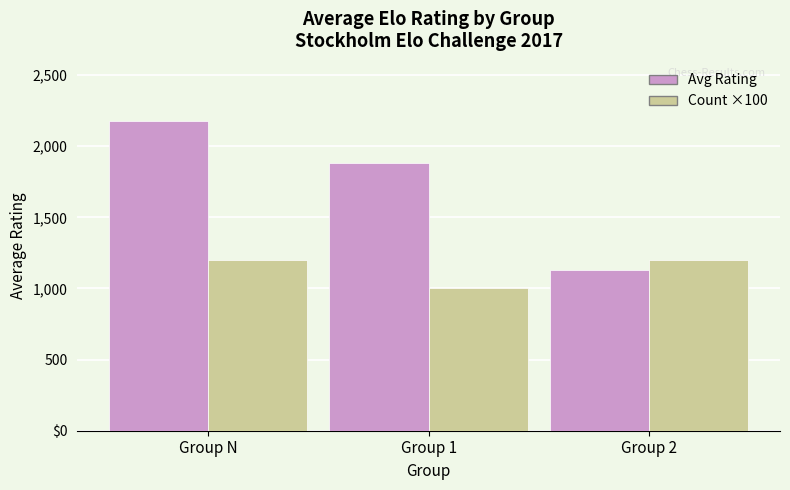

The Player Rating series shows 2914 at Group 1. True or false?

False